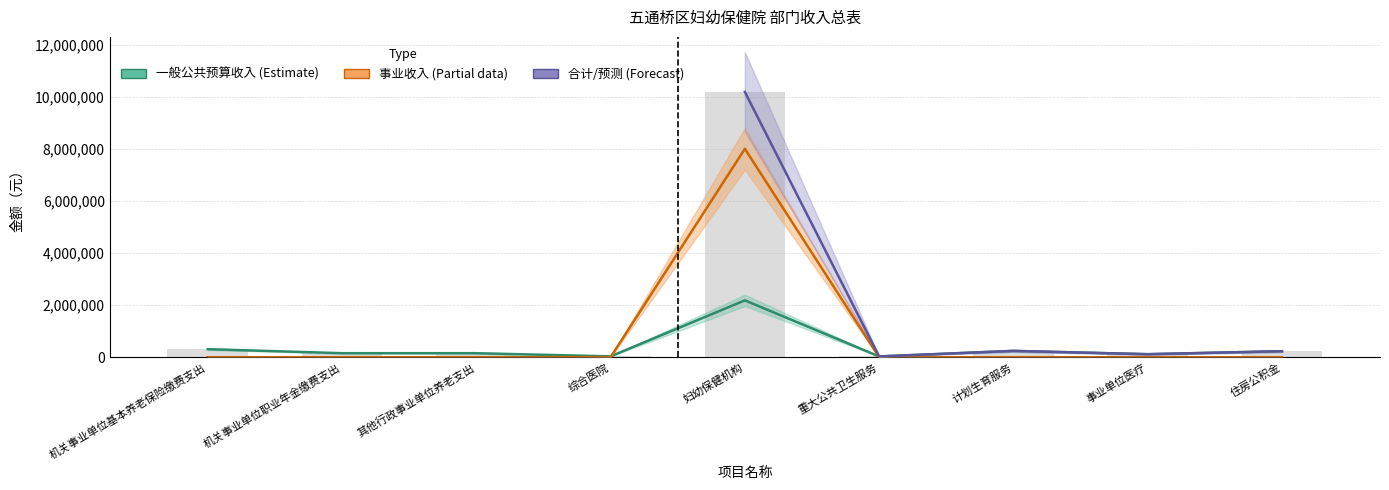

List the series in order of their peak value, highest first.

合计, 事业收入, 一般公共预算收入